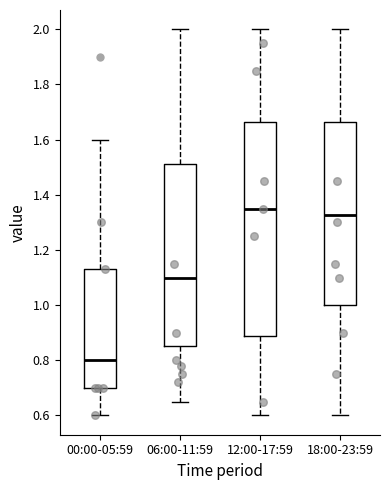

Comparing the boxes themselves (not the whiskers), which one is the tallest?

12:00-17:59